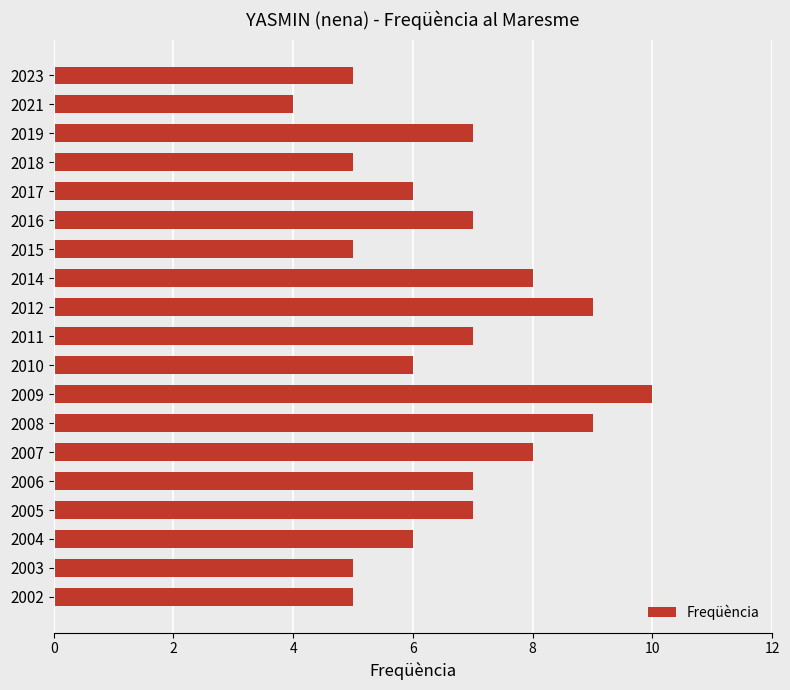

What is the change in value from 2023 to 2010?

+1